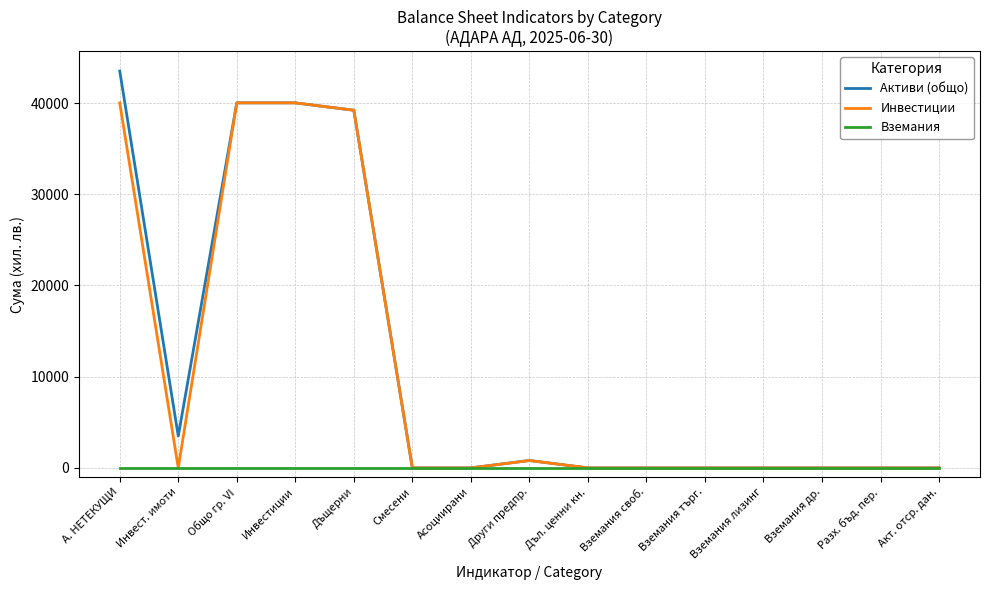

True or false: Инвестиции has a value of -20133 at Инвест. имоти.

False